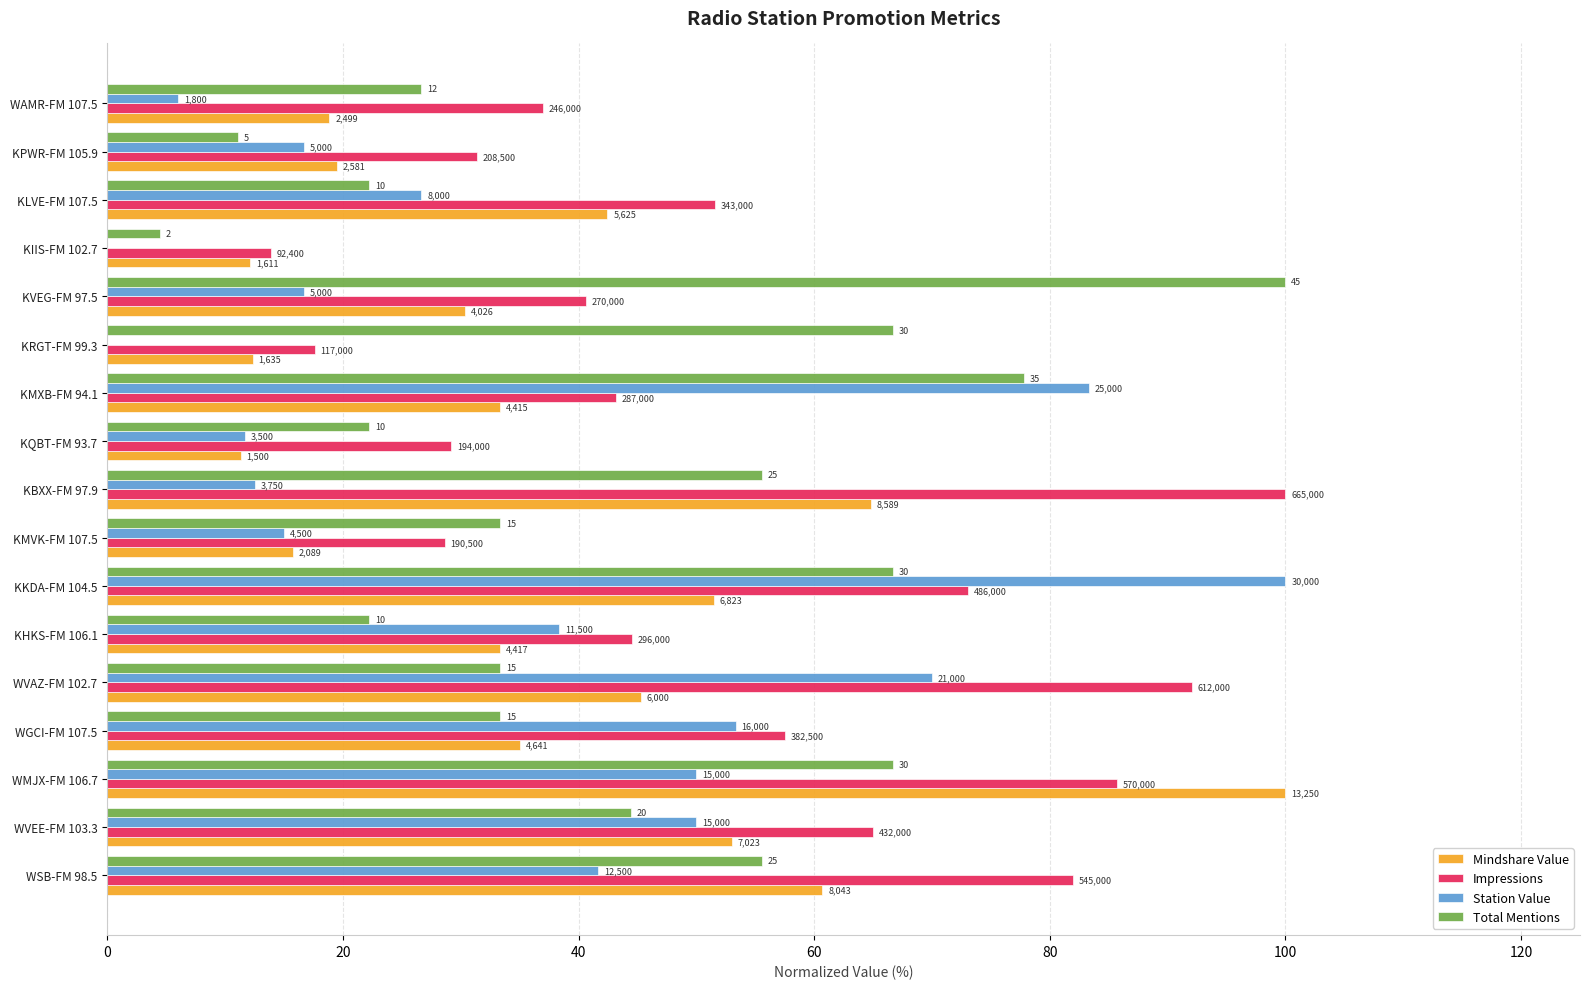

What are all the series names shown in the legend?

Mindshare Value, Impressions, Station Value, Total Mentions